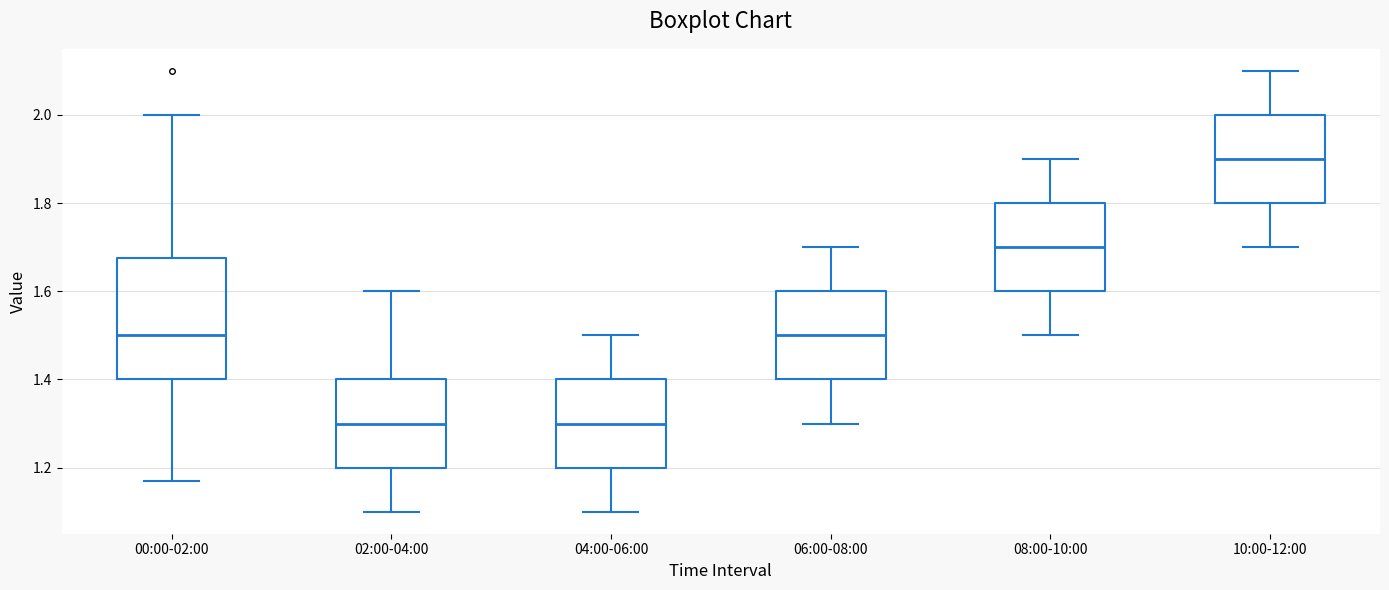

Reading left to right, read every box against the y-axis: the position of its median line, the range the box covers, and the ends of its whiskers. The values are not printed on the chart, so give them approximately, as read against the axis.

00:00-02:00: median 1.50, box 1.40 to 1.68, whiskers 1.18 to 2.00
02:00-04:00: median 1.30, box 1.20 to 1.40, whiskers 1.10 to 1.60
04:00-06:00: median 1.30, box 1.20 to 1.40, whiskers 1.10 to 1.50
06:00-08:00: median 1.50, box 1.40 to 1.60, whiskers 1.30 to 1.70
08:00-10:00: median 1.70, box 1.60 to 1.80, whiskers 1.50 to 1.90
10:00-12:00: median 1.90, box 1.80 to 2.00, whiskers 1.70 to 2.10